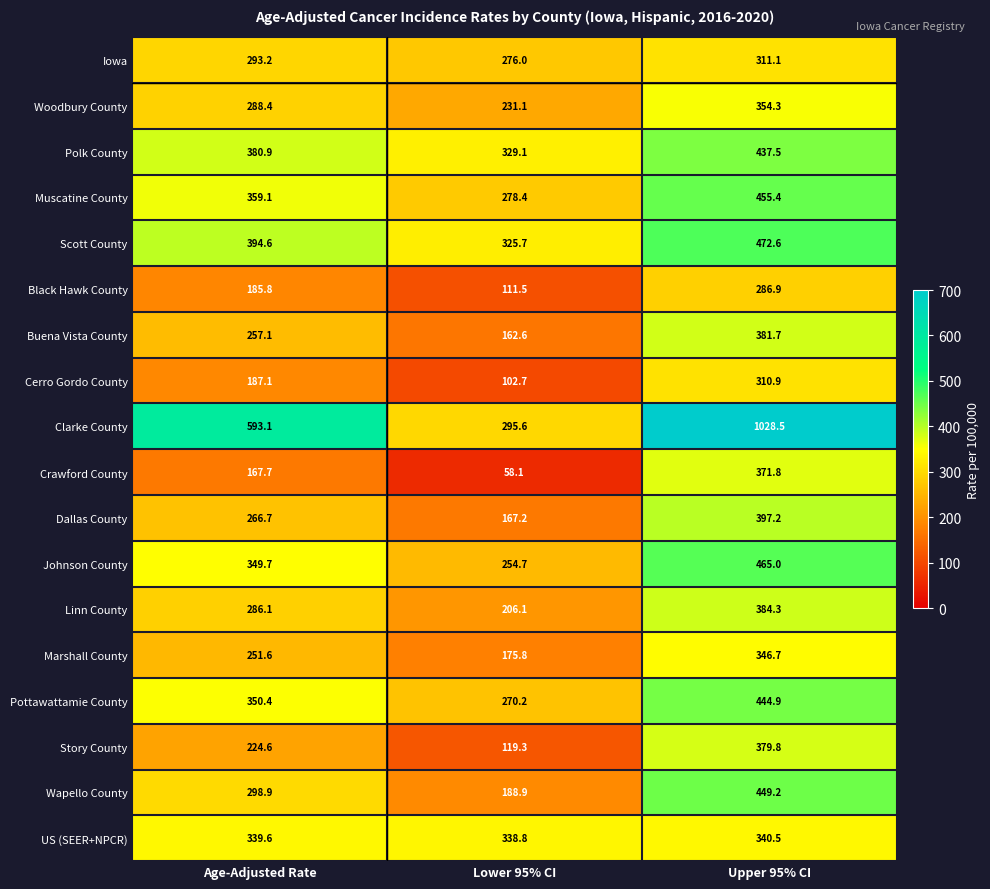

How many distinct data groups are displayed?

18